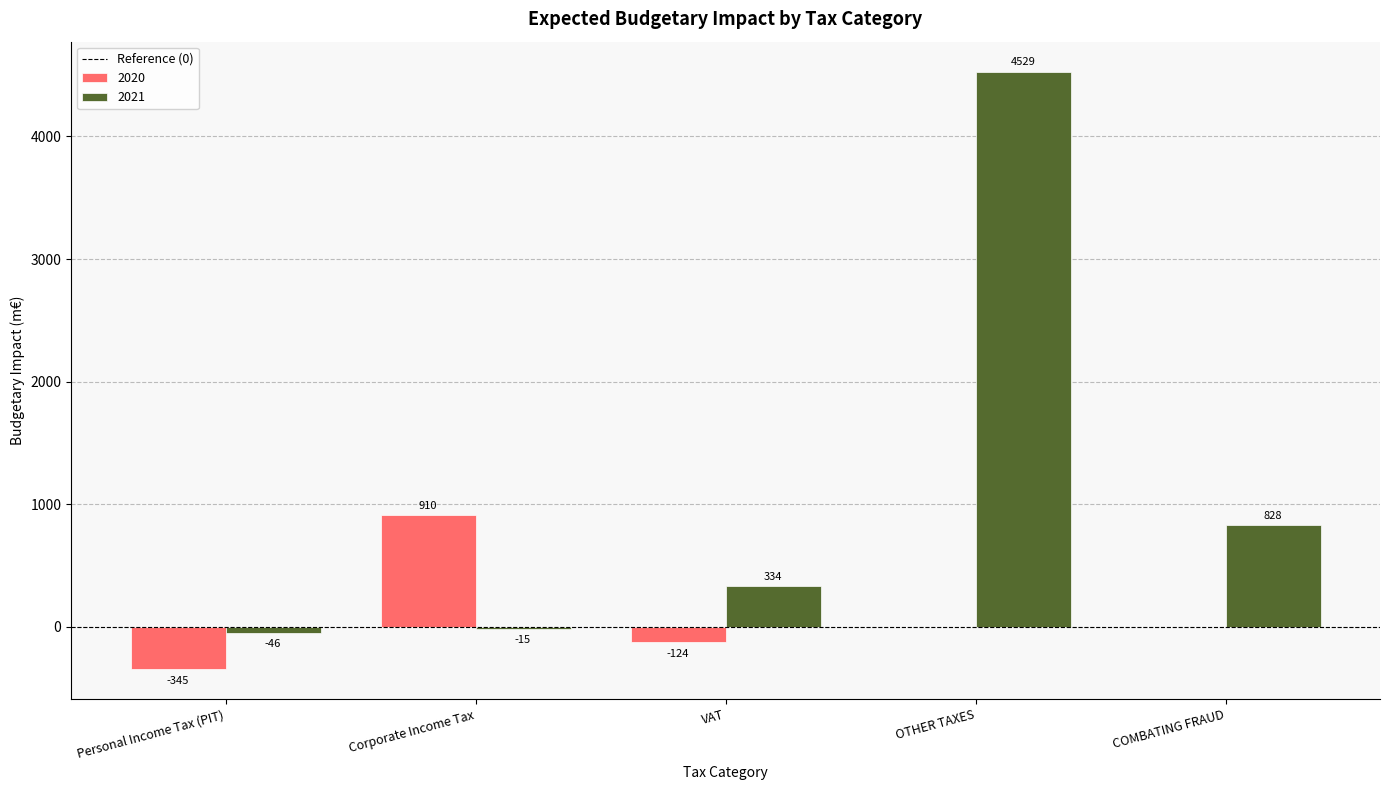

What is the sum of all 2021 values?

5630